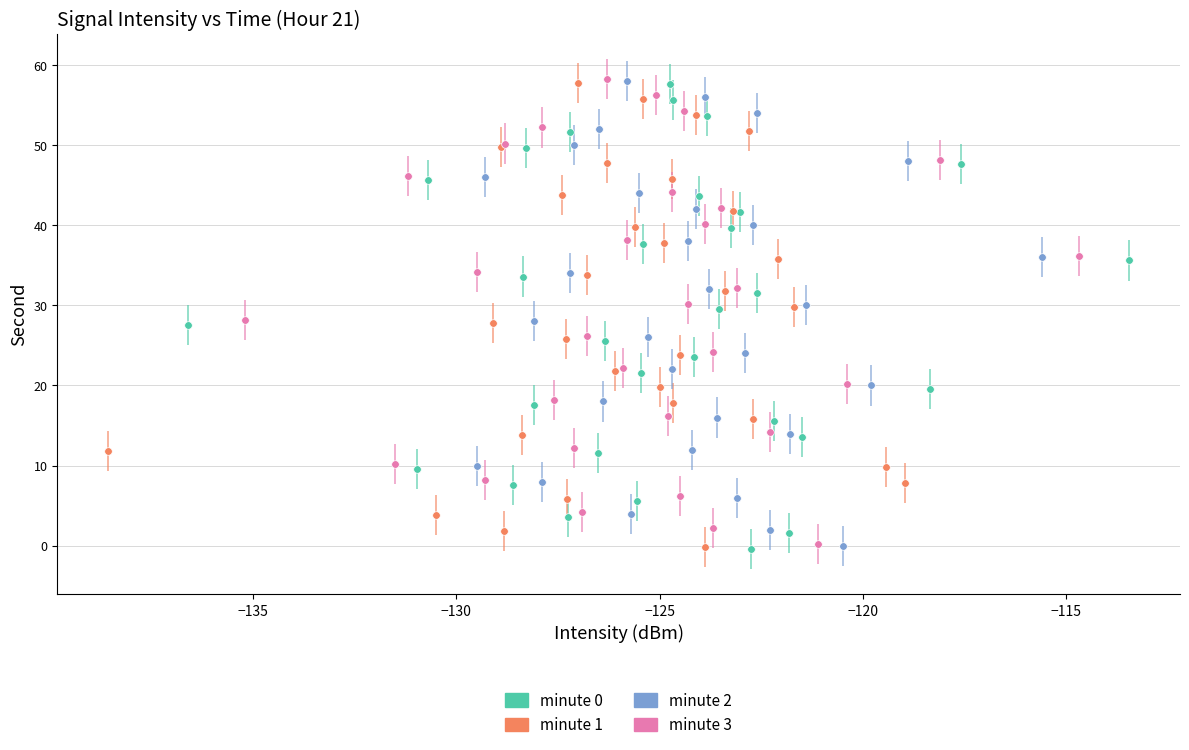

What are all the series names shown in the legend?

minute 0, minute 1, minute 2, minute 3